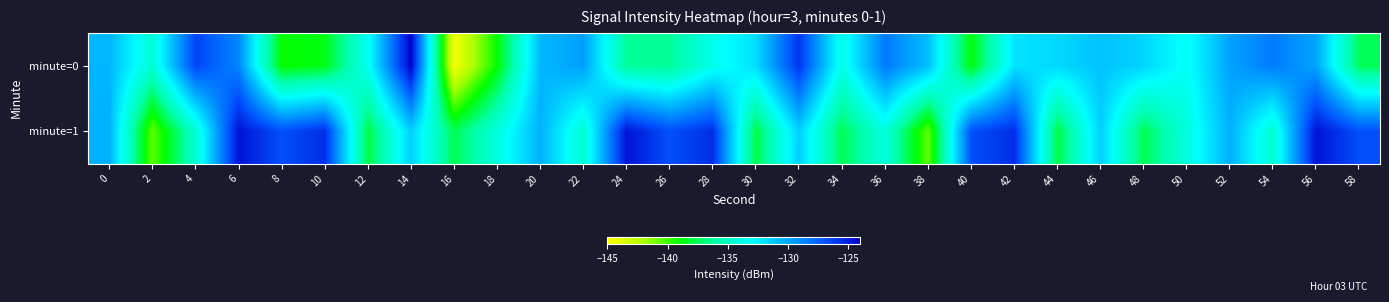

What is the difference between the highest and lowest values at 14?

7.2